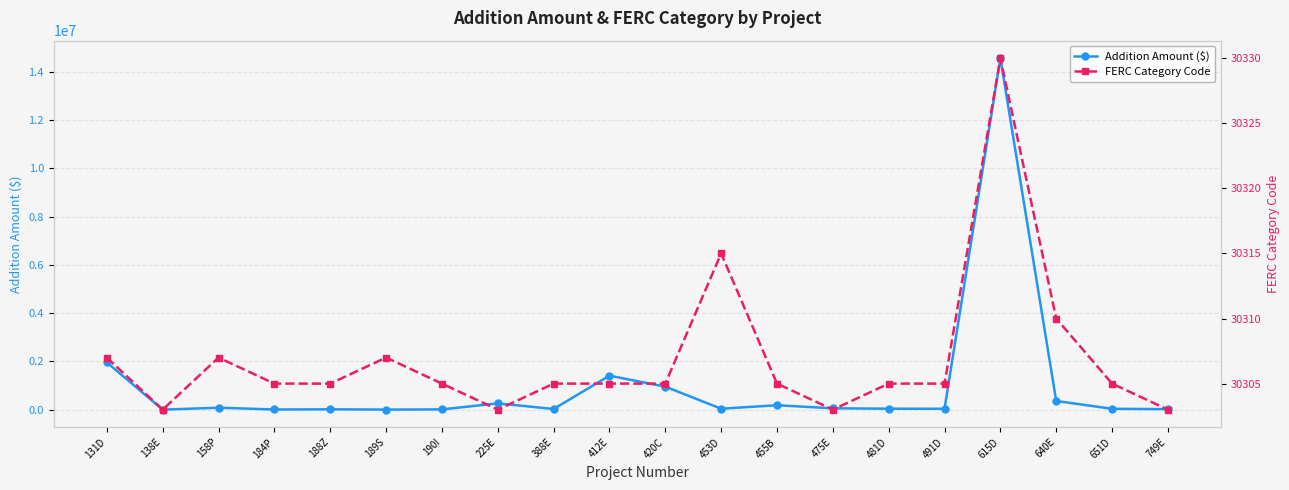

What is the highest value of the FERC Category Code series?

30330.0